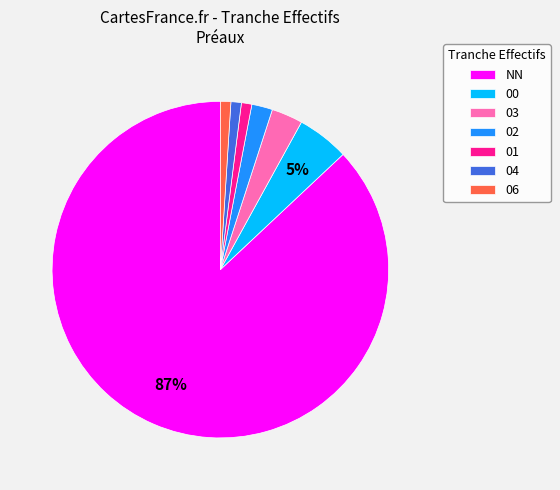

How many slices are in this pie chart?

7